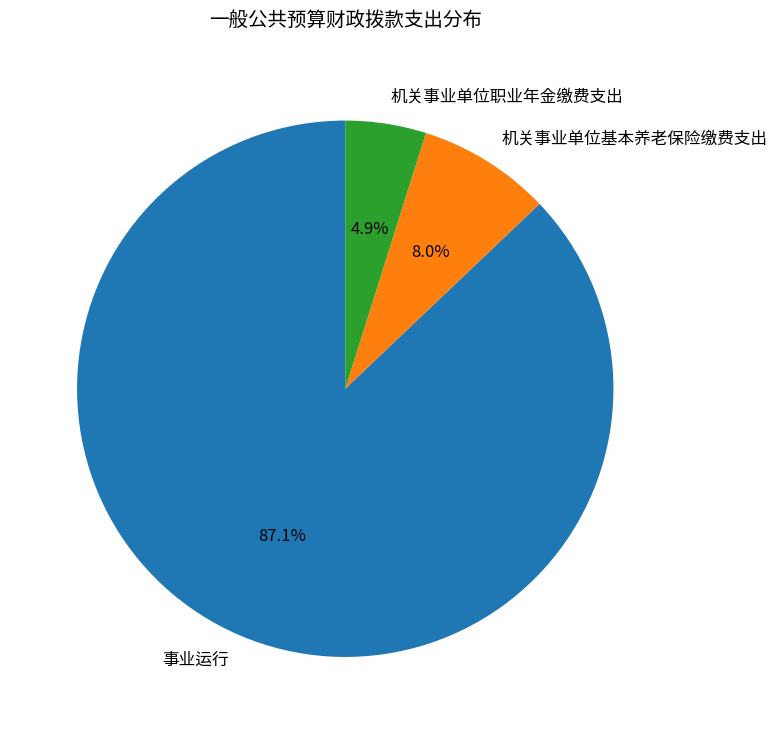

What percentage is the 机关事业单位基本养老保险缴费支出 slice, to the nearest percent?

8%